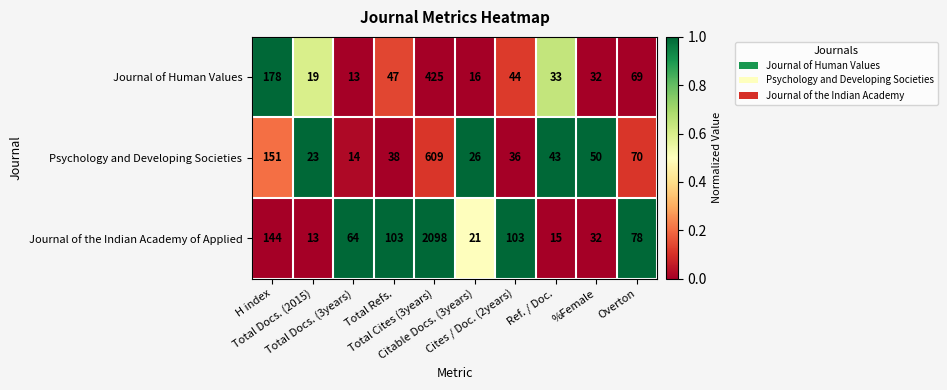

What is the sum of all Psychology and Developing Societies values?

1060